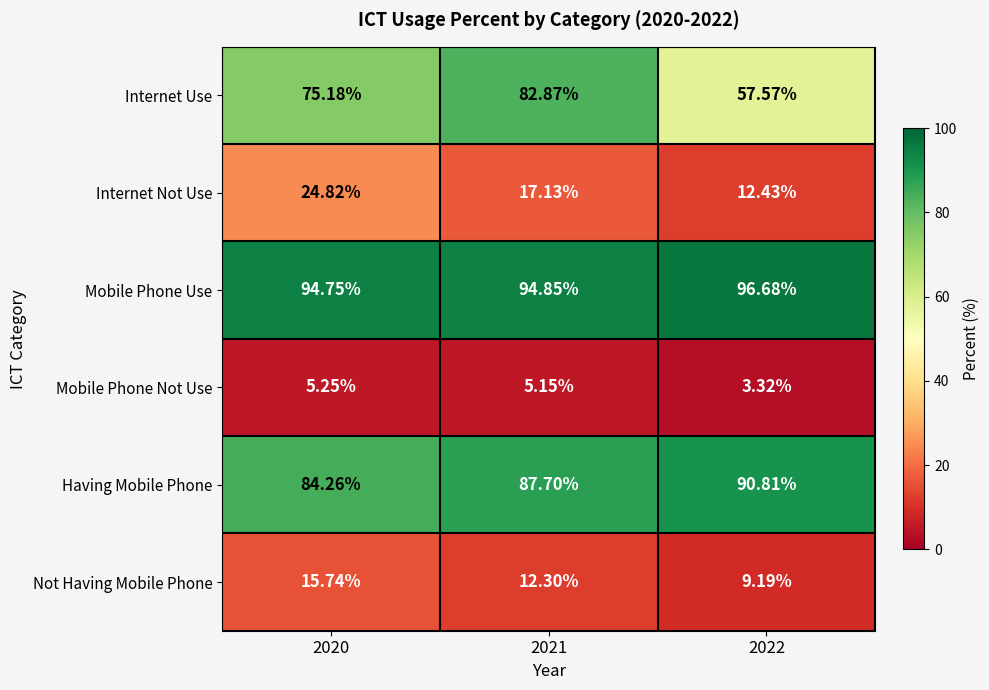

Which series has the largest total across all categories?

Mobile Phone Use